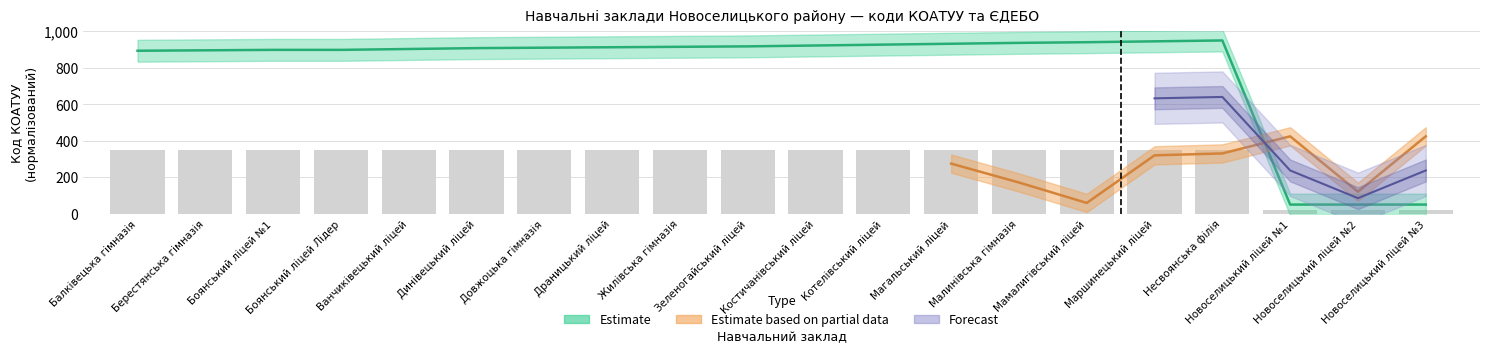

Which has a higher value, Магальський ліцей or Мамалигівський ліцей?

Мамалигівський ліцей